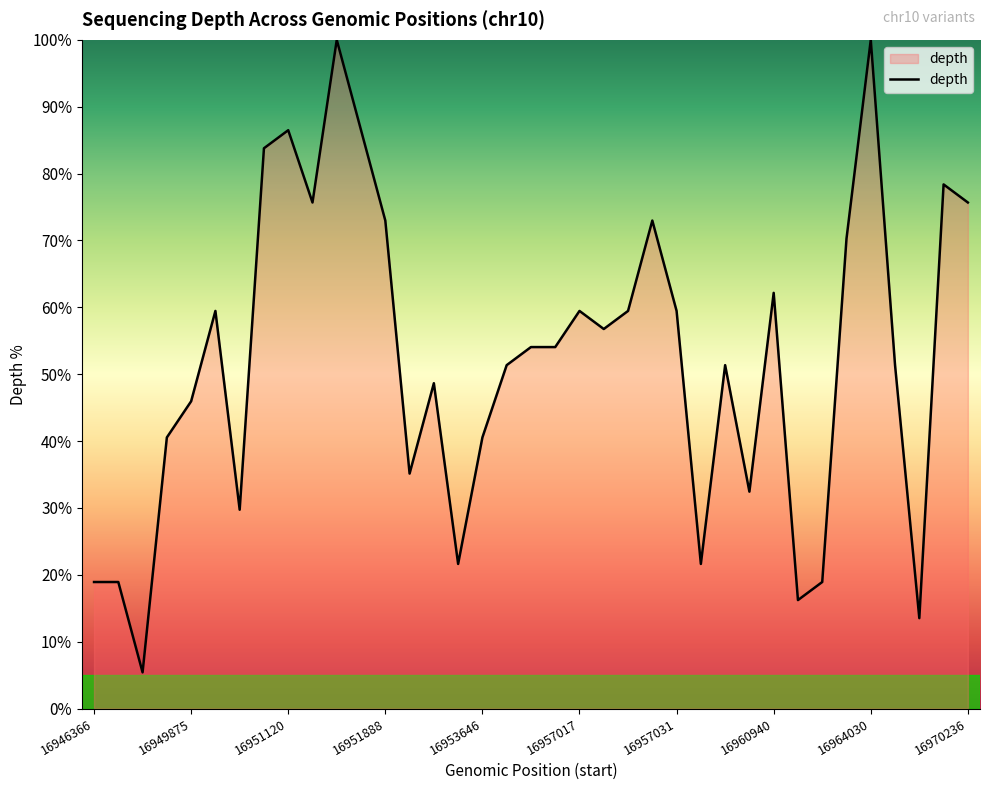

What is the smallest value displayed?

5.4